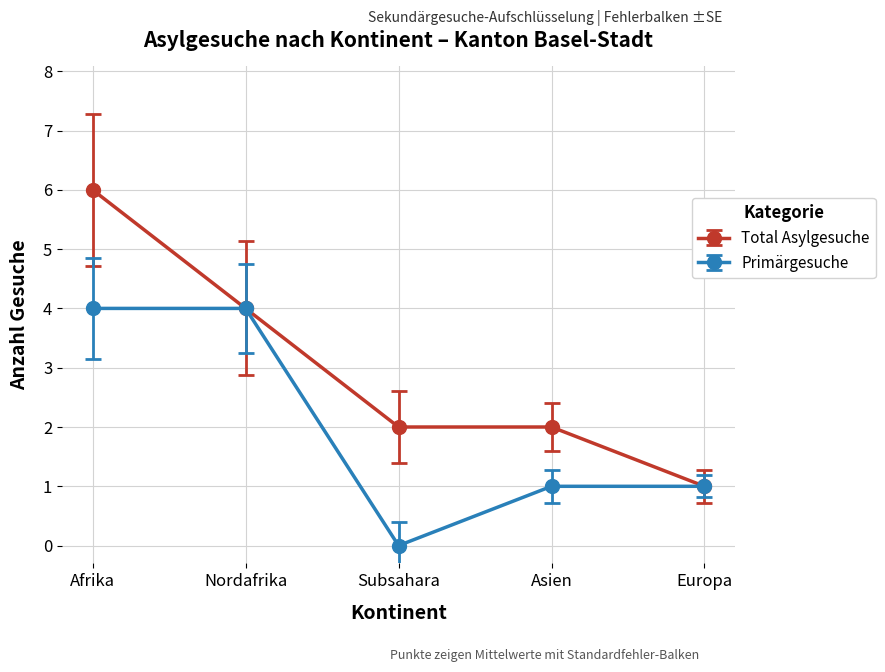

Where is the first local minimum for Primärgesuche?

Subsahara